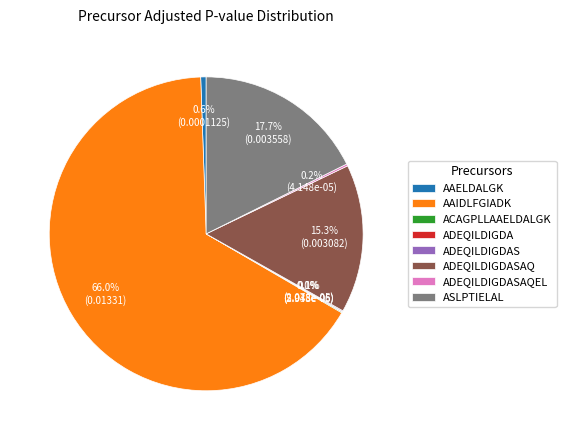

Which category has the biggest portion of the pie?

AAIDLFGIADK